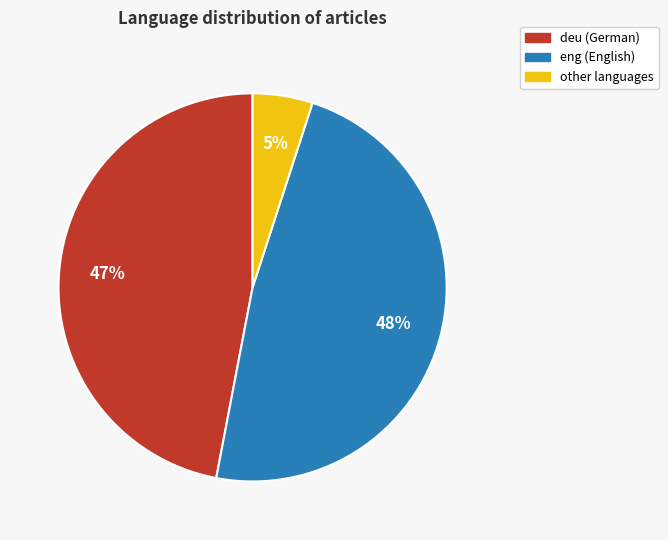

Does other account for over 50% of the chart?

No